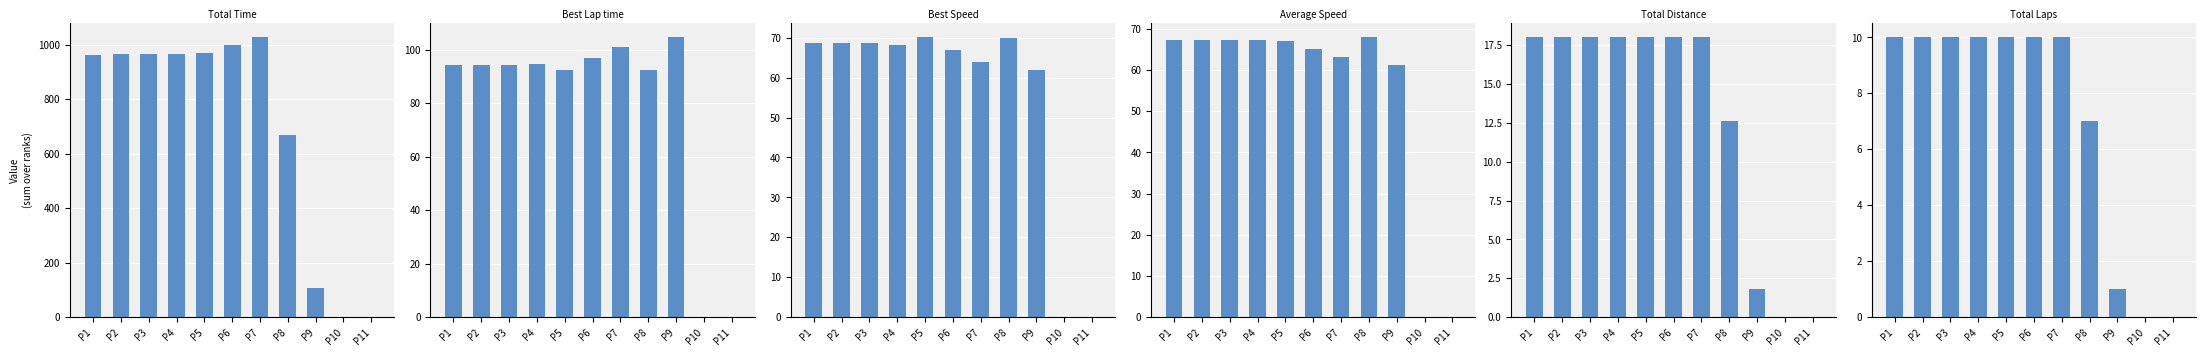

What is the difference between the maximum and second lowest values in the Best Speed series?

70.1